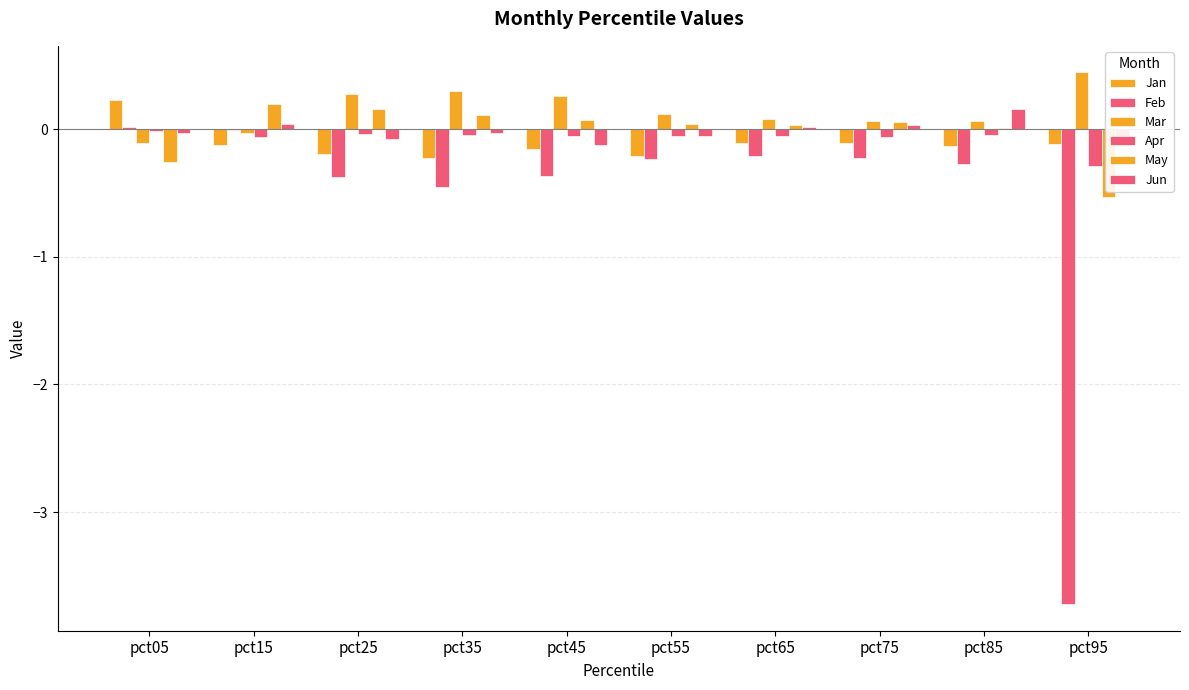

What is the total value across all series at pct45?

-0.4